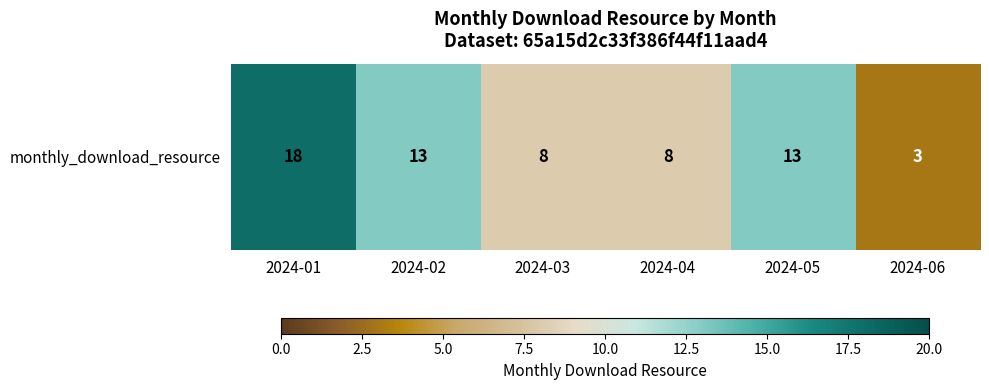

The value at 2024-03 is 12. True or false?

False